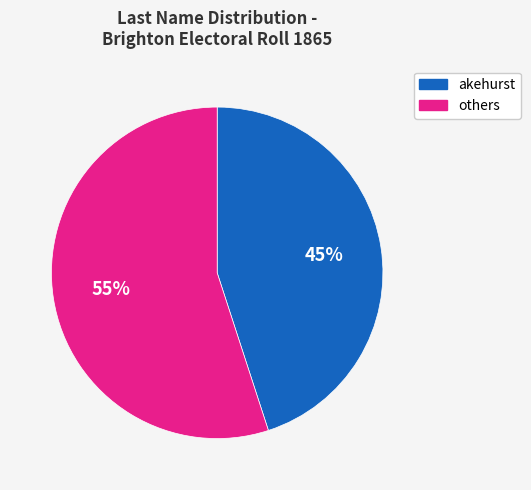

To the nearest percent, what is the average slice percentage?

50%